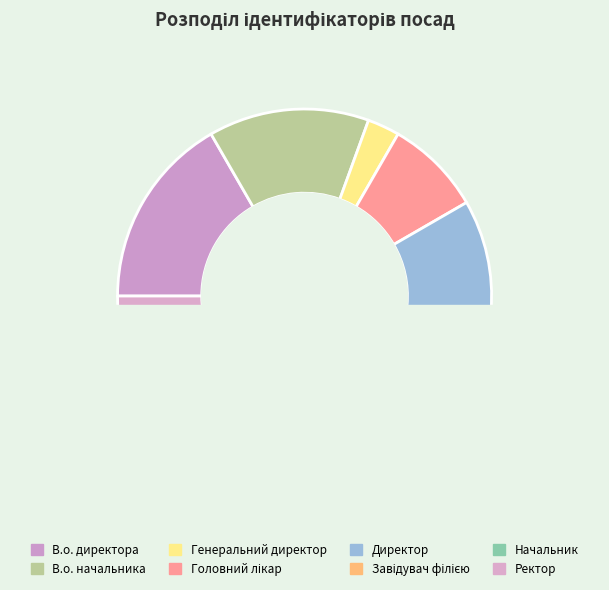

Count the number of slices in the pie.

8